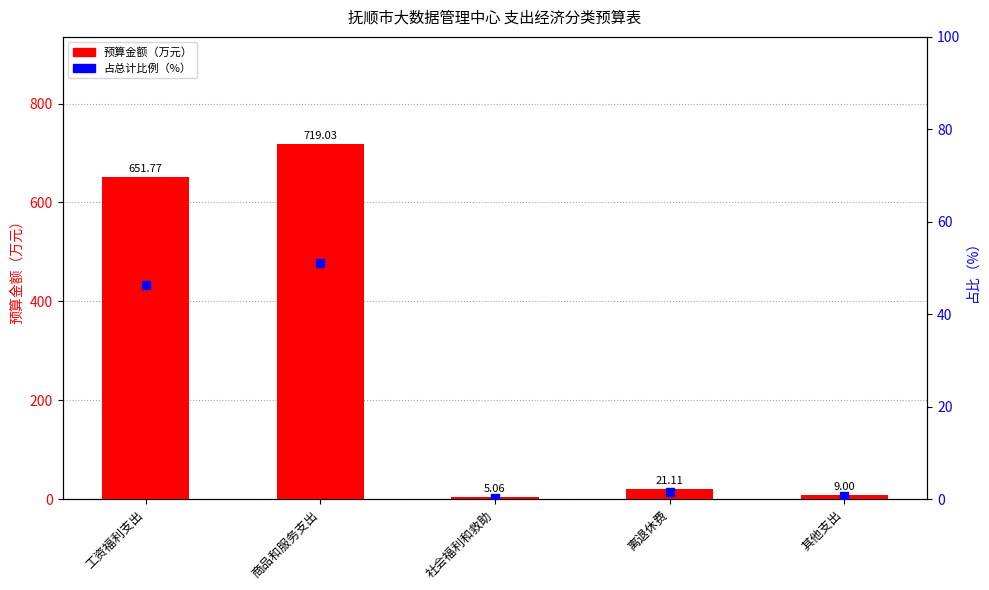

What are all the series names shown in the legend?

预算金额（万元）, 占总计比例（%）